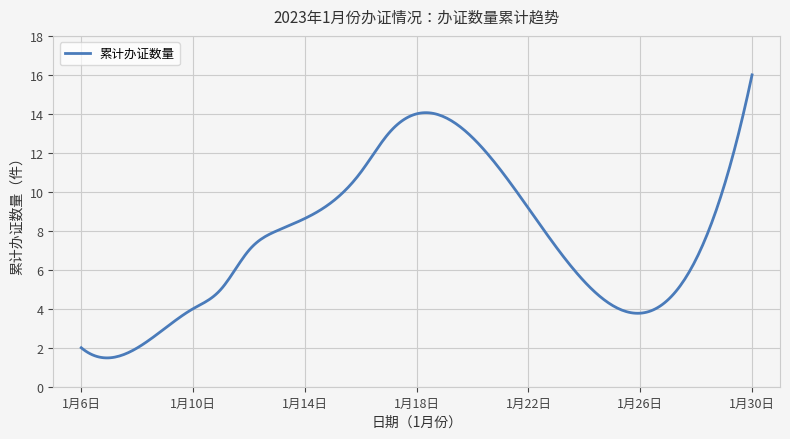

What is the smallest value displayed?

1.5